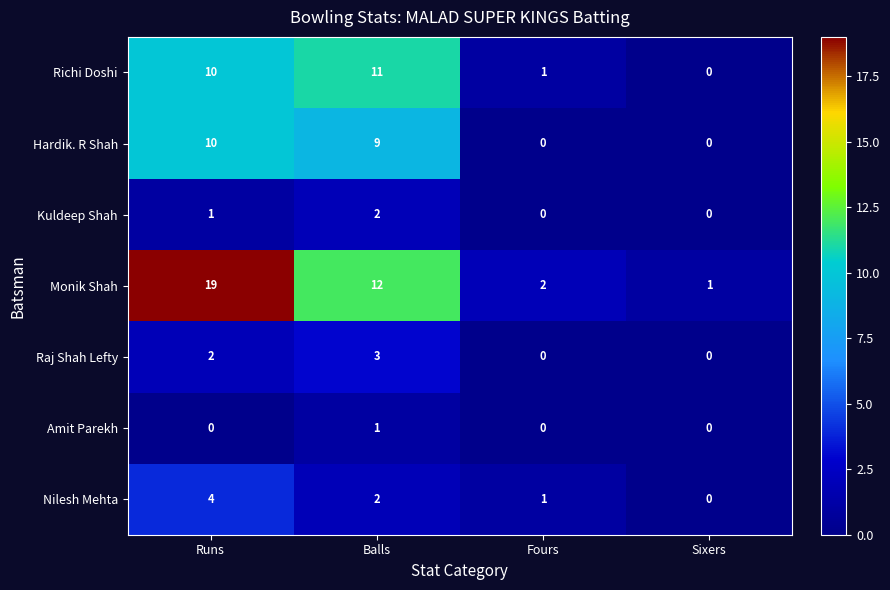

Is it true that Kuldeep Shah equals -1 at Fours?

False